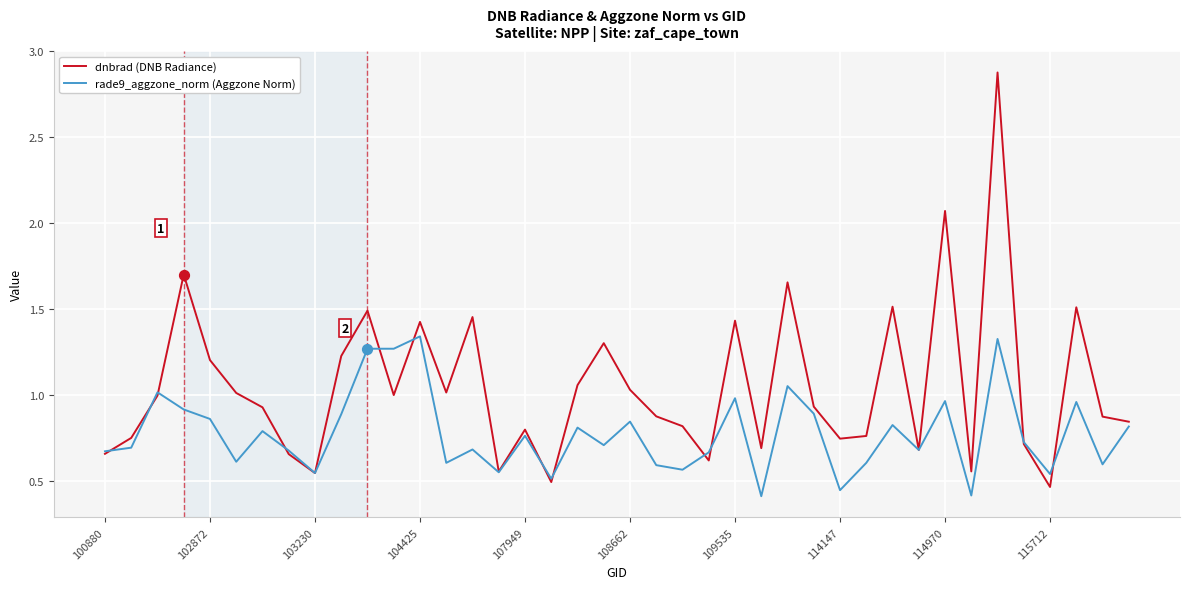

Which series has the widest spread of values?

dnbrad (DNB Radiance)